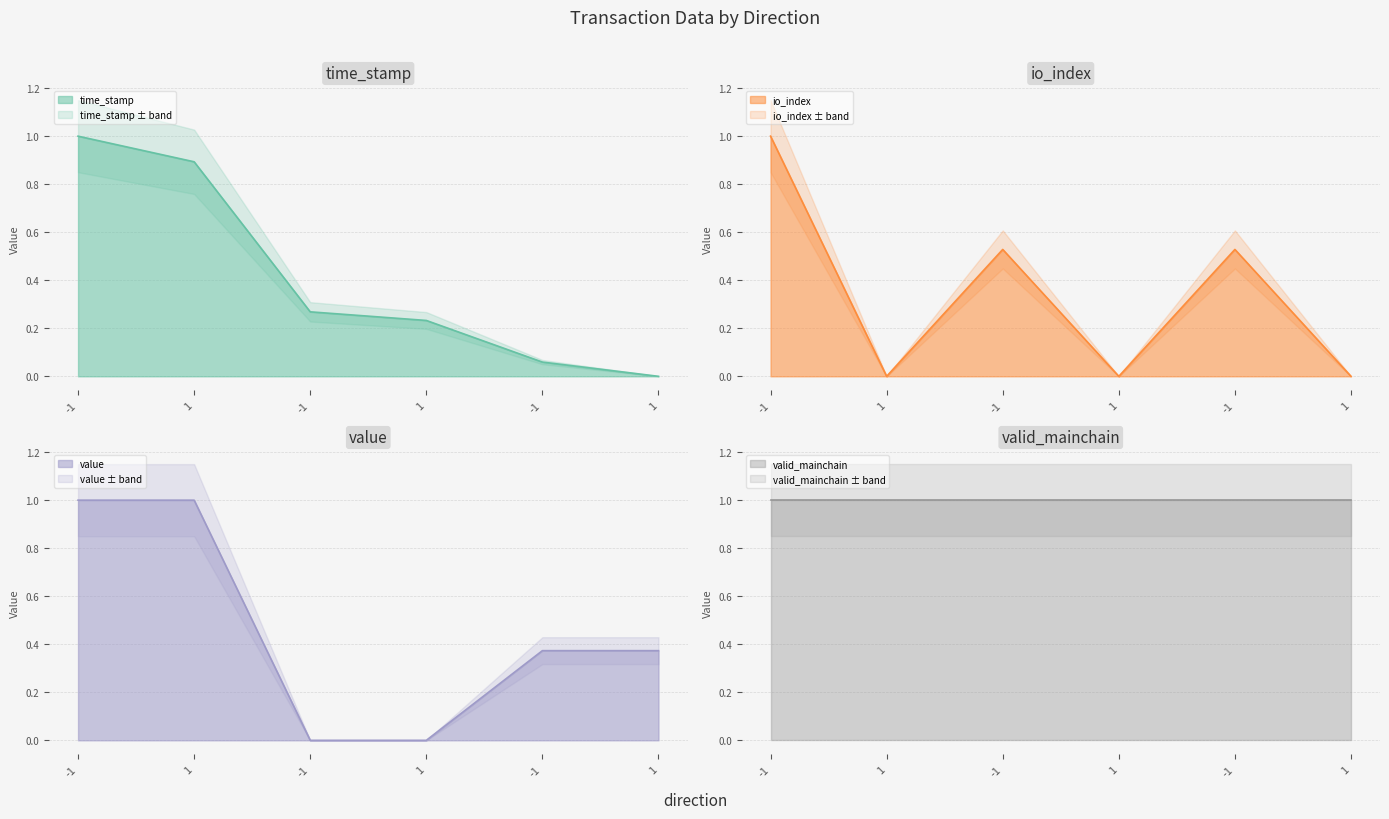

The value of time_stamp at 1 is 0.4. True or false?

False